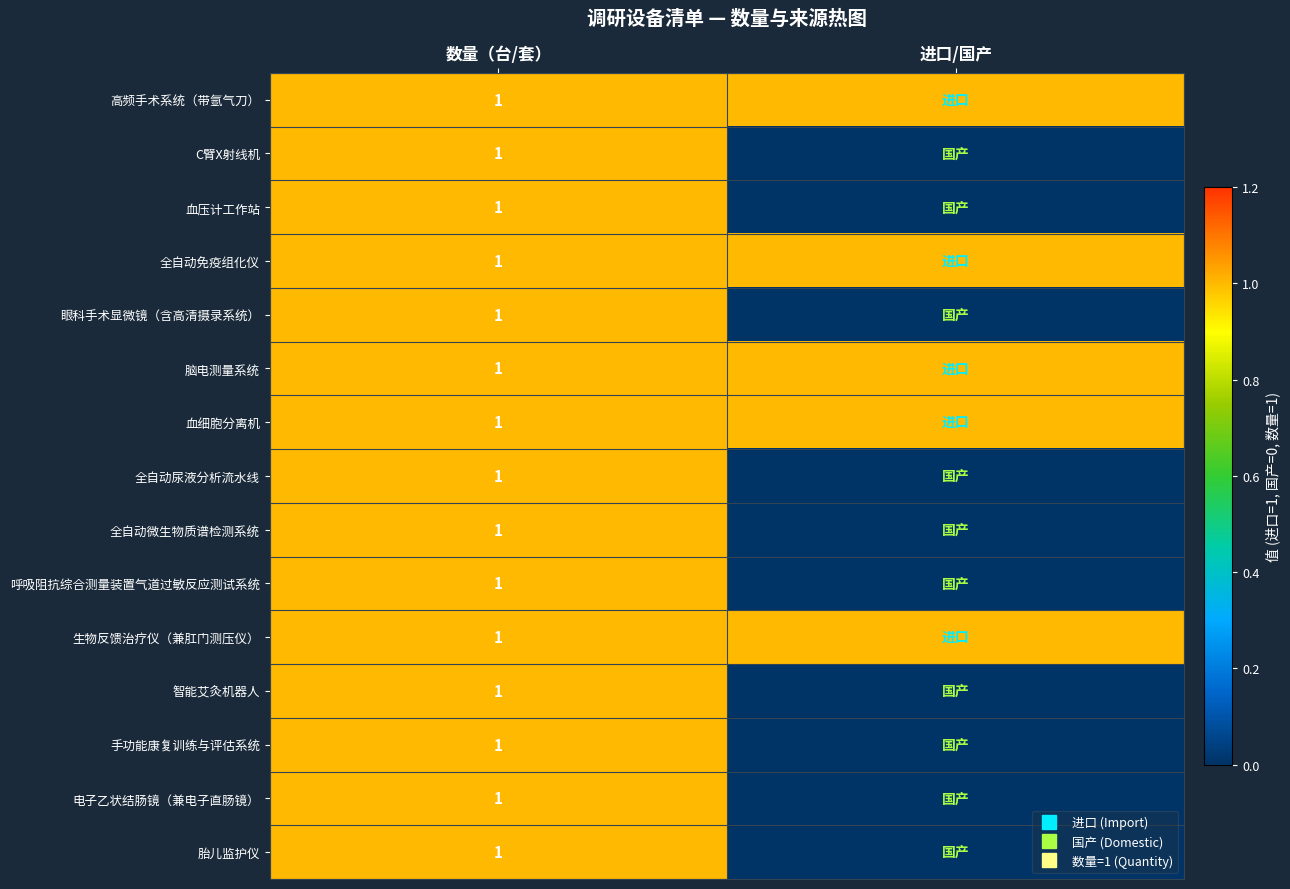

At which label does 电子乙状结肠镜（兼电子直肠镜） reach its minimum?

进口/国产